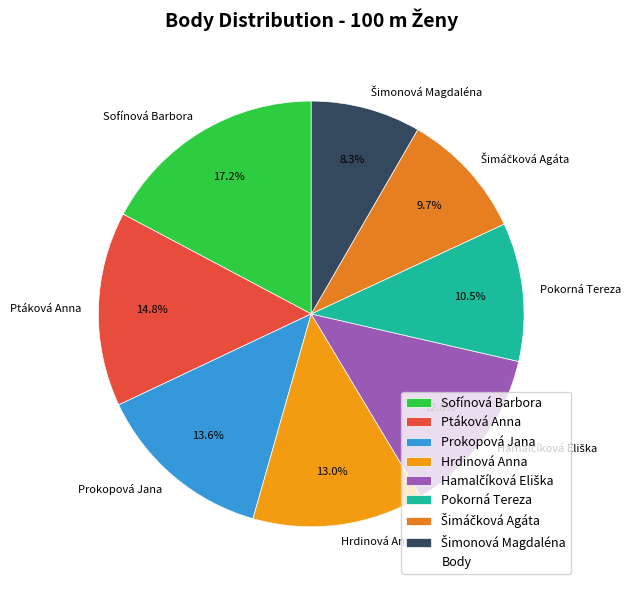

How many segments does this pie chart have?

8